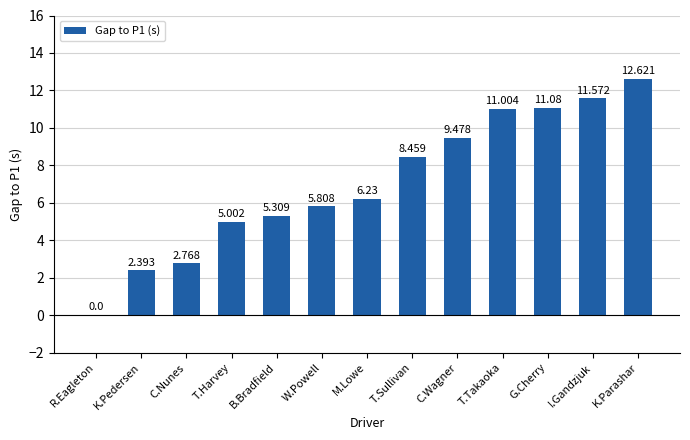

Between T.Takaoka and C.Wagner, which is larger?

T.Takaoka